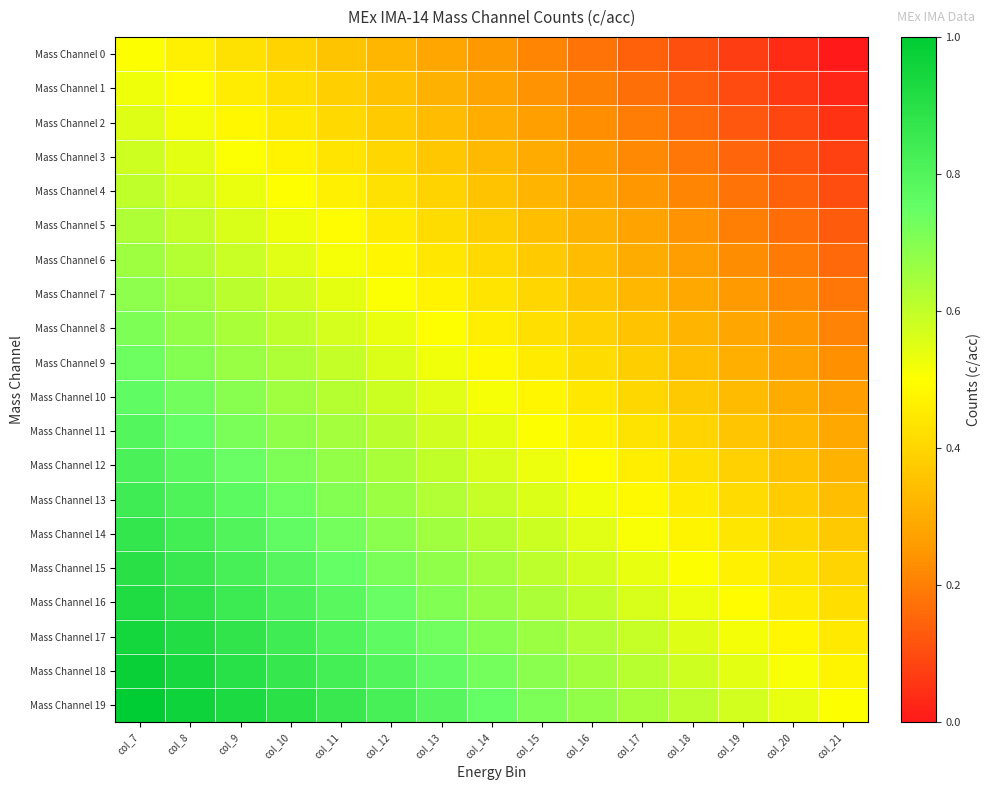

At how many categories does at least one series exceed 0?

15